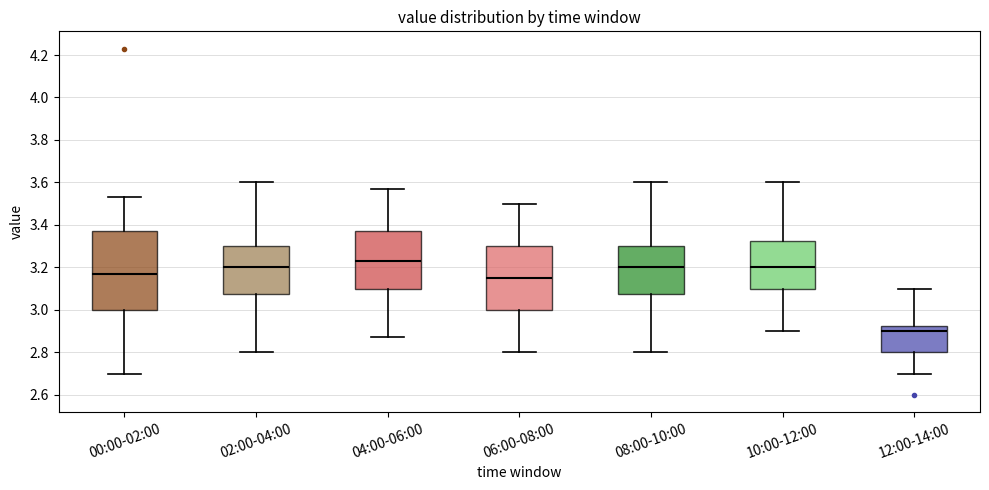

Which box is the tallest, from its lower edge to its upper edge?

00:00-02:00